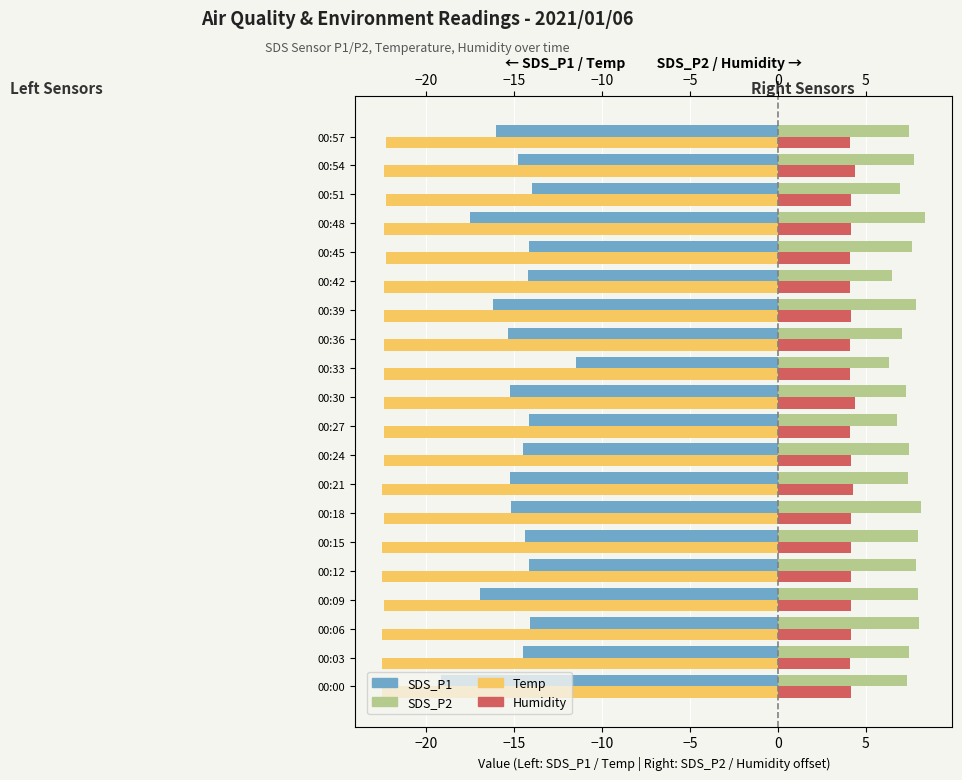

Which category has the highest value across all series?

00:48